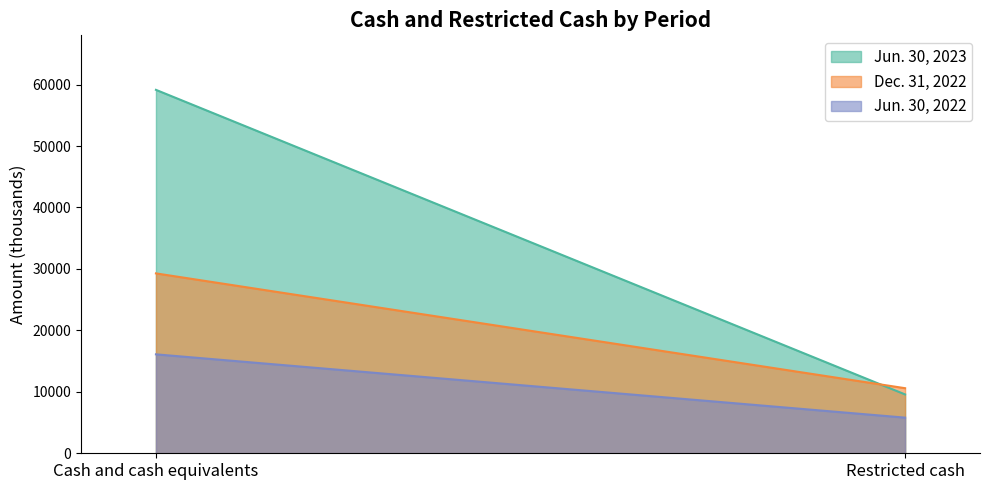

Rank the series by their maximum value, from lowest to highest.

Jun. 30, 2022, Dec. 31, 2022, Jun. 30, 2023